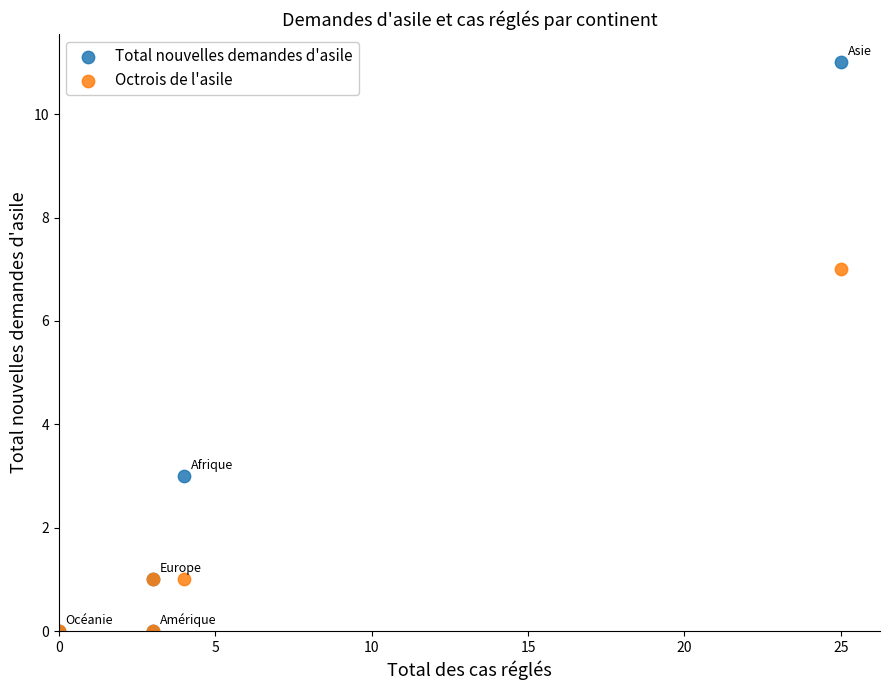

Which series reaches the maximum Y coordinate?

Total nouvelles demandes d'asile